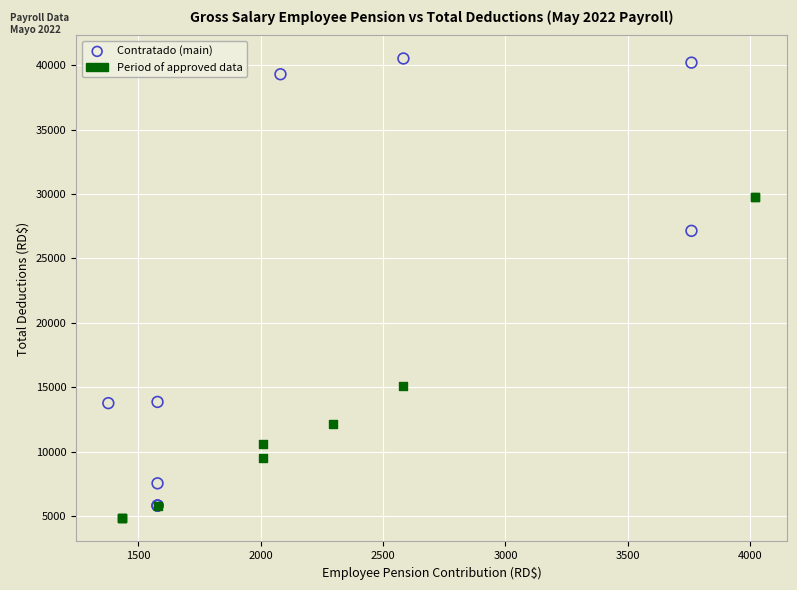

Which series contains the highest Y value?

Contratado (main)